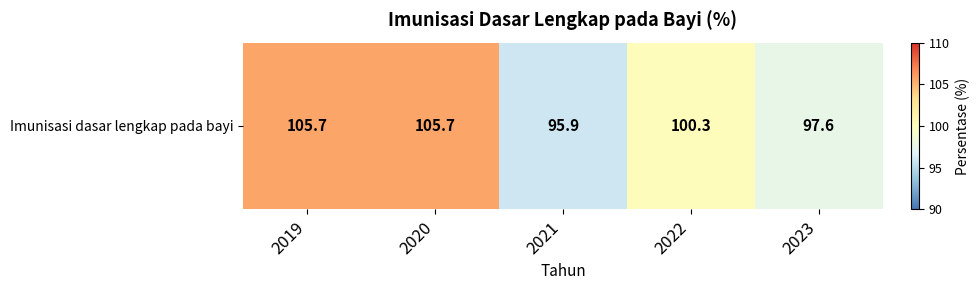

What is the difference between the values at 2022 and 2020?

5.4